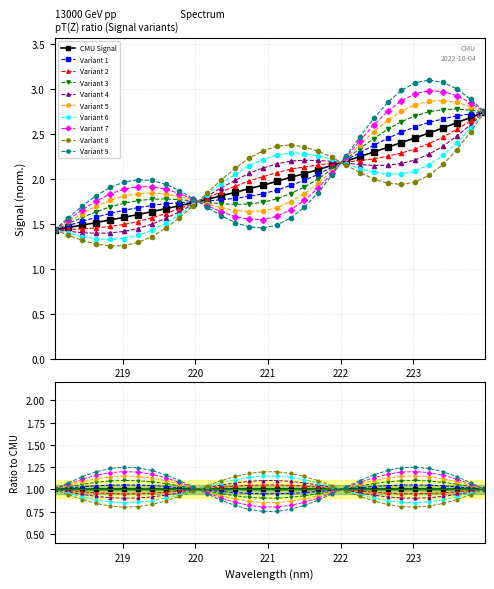

What is the label of the 6th point from the right?

223.0264